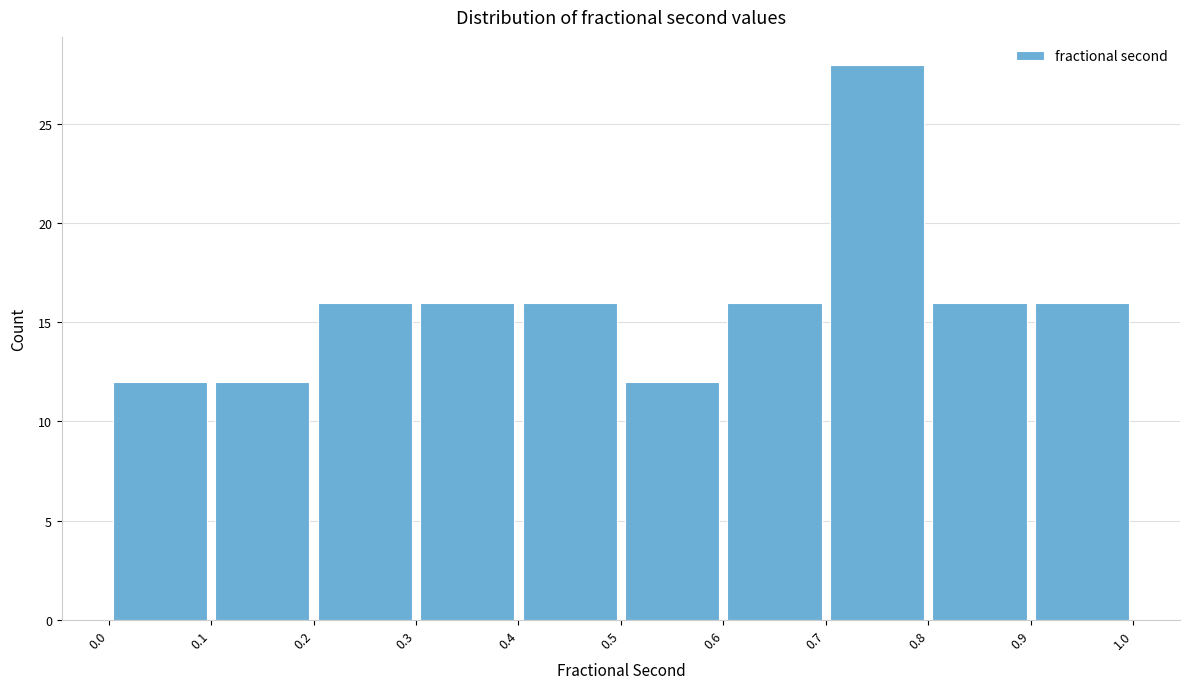

Reading left to right, transcribe this chart: for each bar, give the range it covers on the x-axis and its height. The values are not printed on the chart, so give them approximately, as read against the axis.

0.0 to 0.1: 12
0.1 to 0.2: 12
0.2 to 0.3: 16
0.3 to 0.4: 16
0.4 to 0.5: 16
0.5 to 0.6: 12
0.6 to 0.7: 16
0.7 to 0.8: 28
0.8 to 0.9: 16
0.9 to 1.0: 16